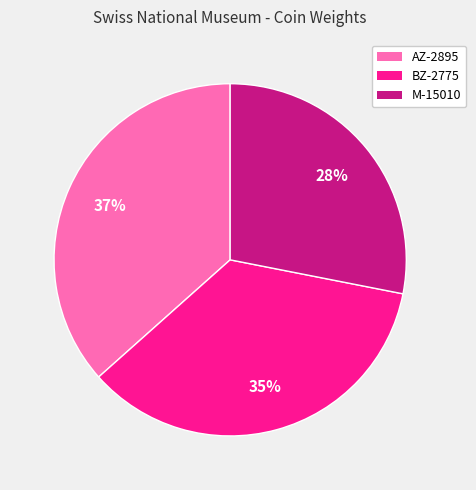

Approximately how many times larger is the value at M-15010 compared to BZ-2775?

0.8